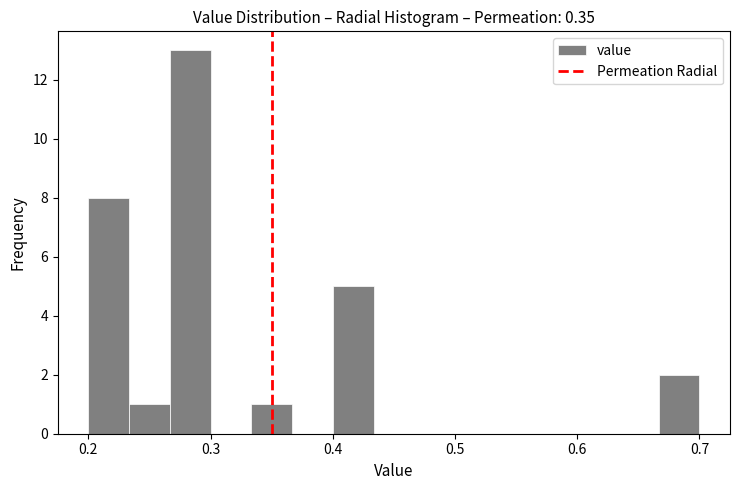

Read against the x-axis, roughly where is the centre of the tallest bar?

0.28